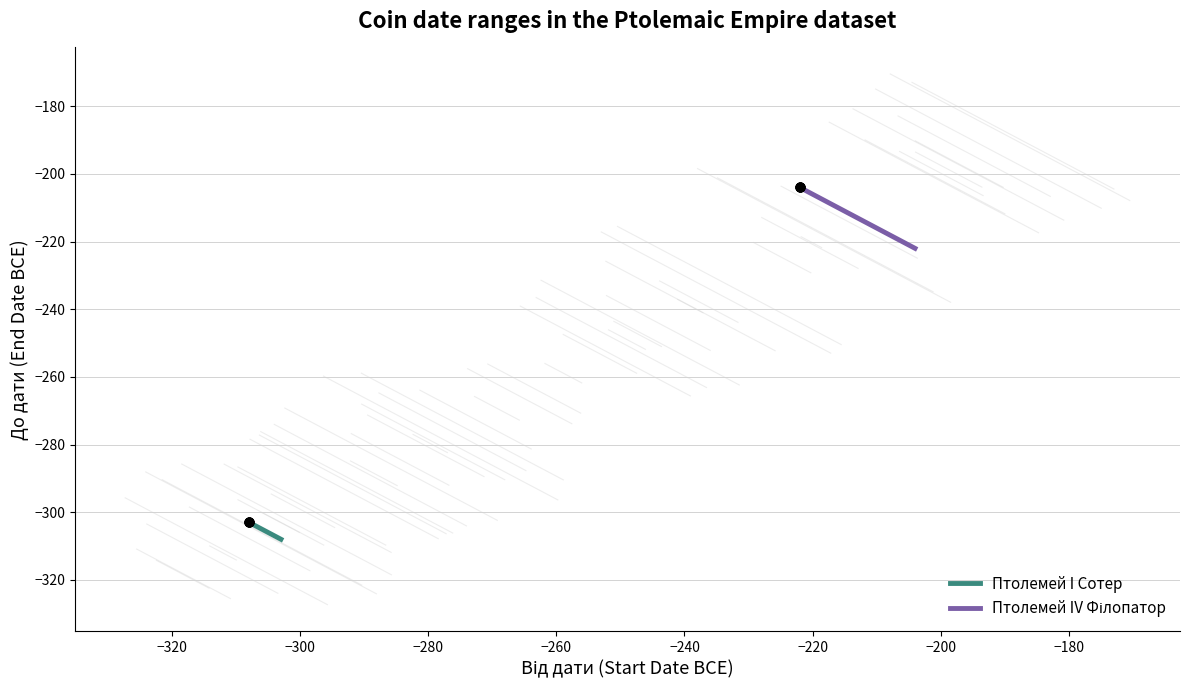

Which series has the largest Y range (max minus min)?

Птолемей IV Філопатор